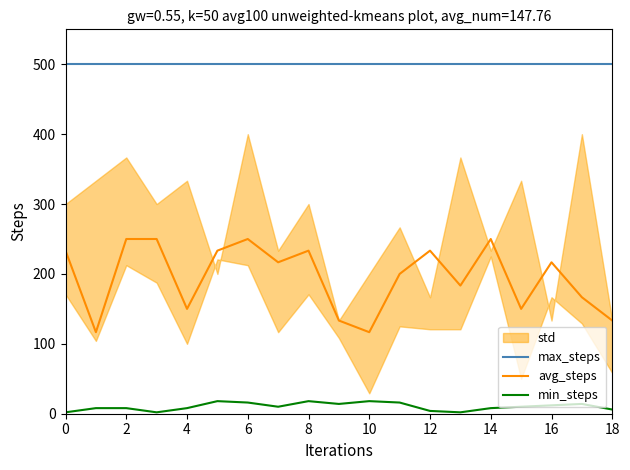

What is the minimum value for avg_steps?

116.7